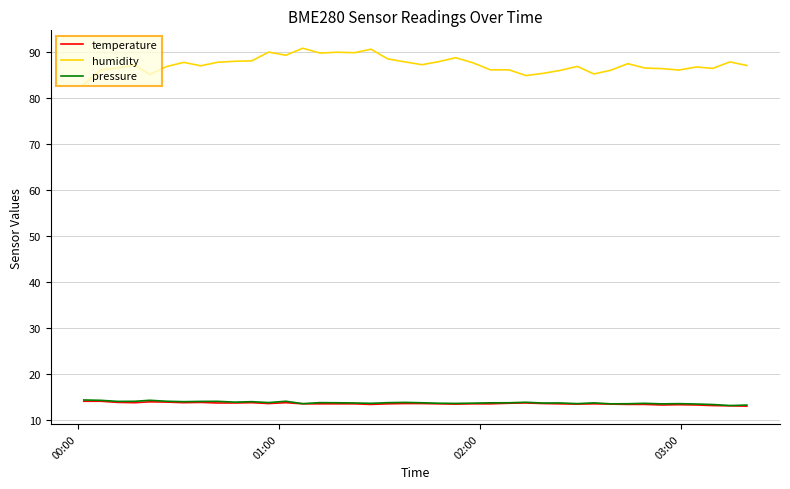

True or false: temperature and humidity intersect in this chart.

False